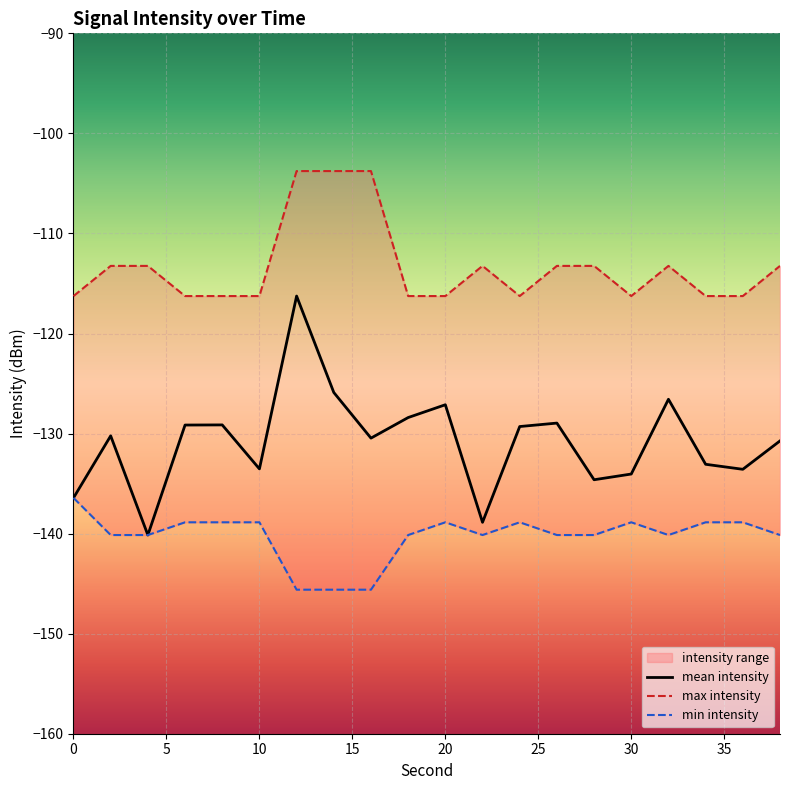

Reading right to left, what are all the values shown in this chart?

mean_intensity: -130.7	-133.6	-133.1	-126.6	-134.0	-134.6	-129.0	-129.3	-138.9	-127.1	-128.4	-130.5	-125.9	-116.3	-133.5	-129.1	-129.1	-140.1	-130.2	-136.4
max_intensity: -113.2	-116.3	-116.3	-113.2	-116.3	-113.2	-113.2	-116.3	-113.2	-116.3	-116.3	-103.8	-103.8	-103.8	-116.3	-116.3	-116.3	-113.2	-113.2	-116.3
min_intensity: -140.1	-138.9	-138.9	-140.1	-138.9	-140.1	-140.1	-138.9	-140.1	-138.9	-140.1	-145.6	-145.6	-145.6	-138.9	-138.9	-138.9	-140.1	-140.1	-136.4